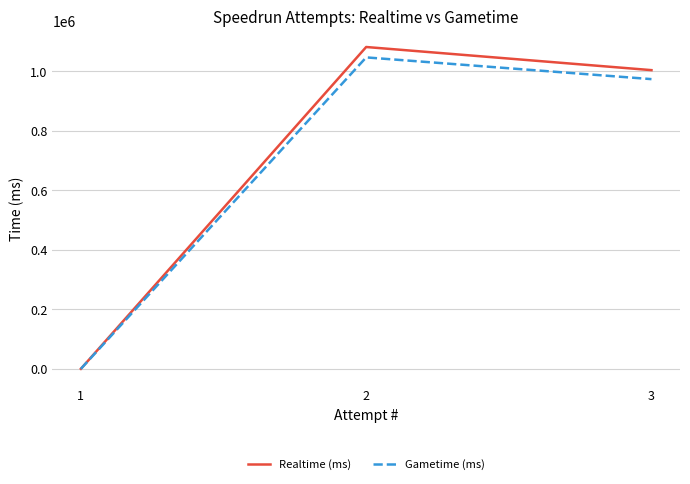

Which series changed the most between 2 and 3?

Realtime (ms)